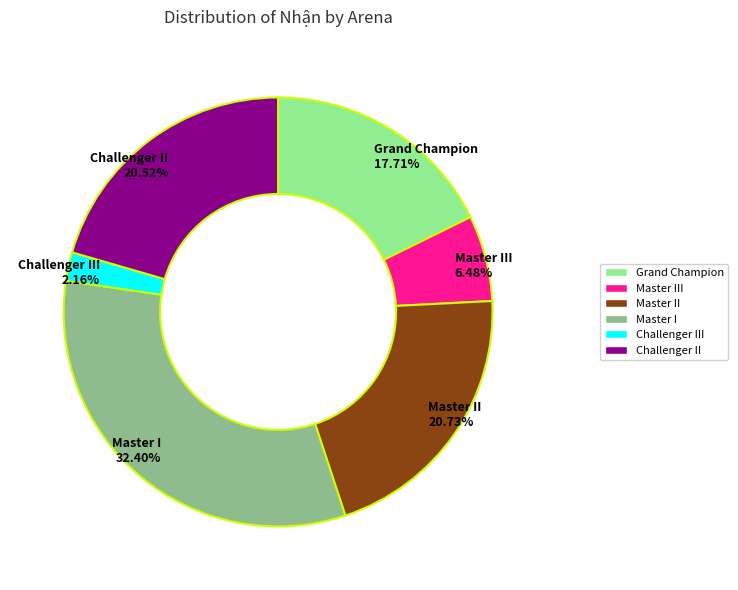

Does any single category account for the majority?

No